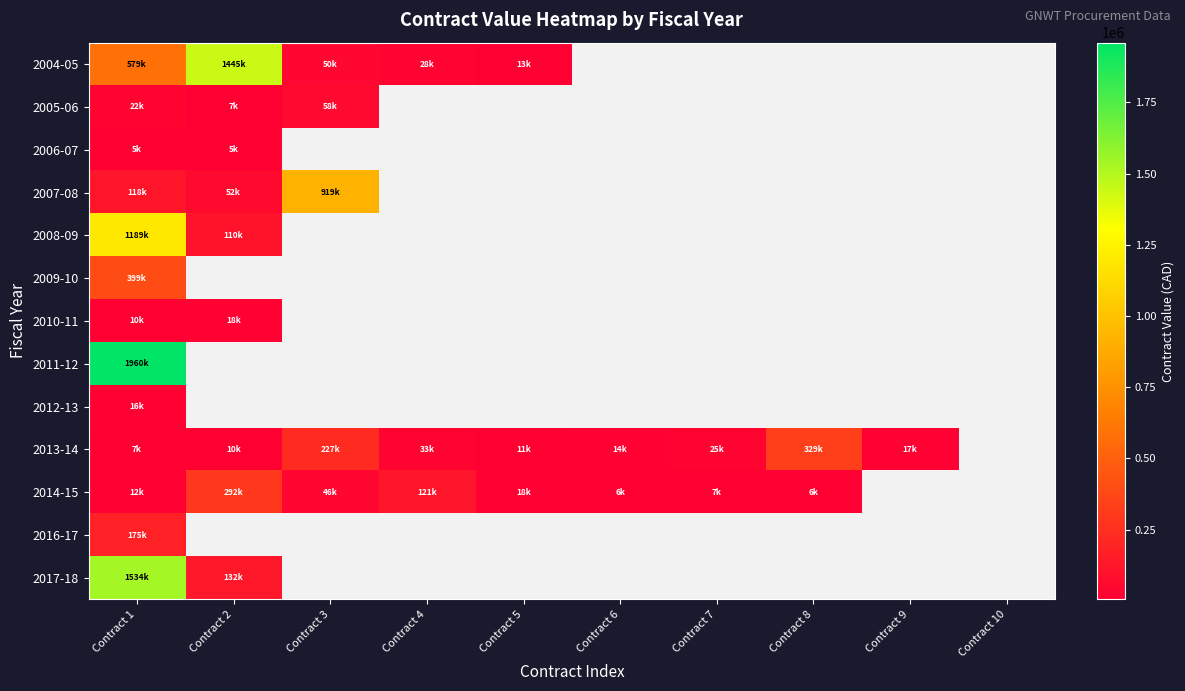

Between Contract 7 and Contract 8, which is larger?

Contract 8